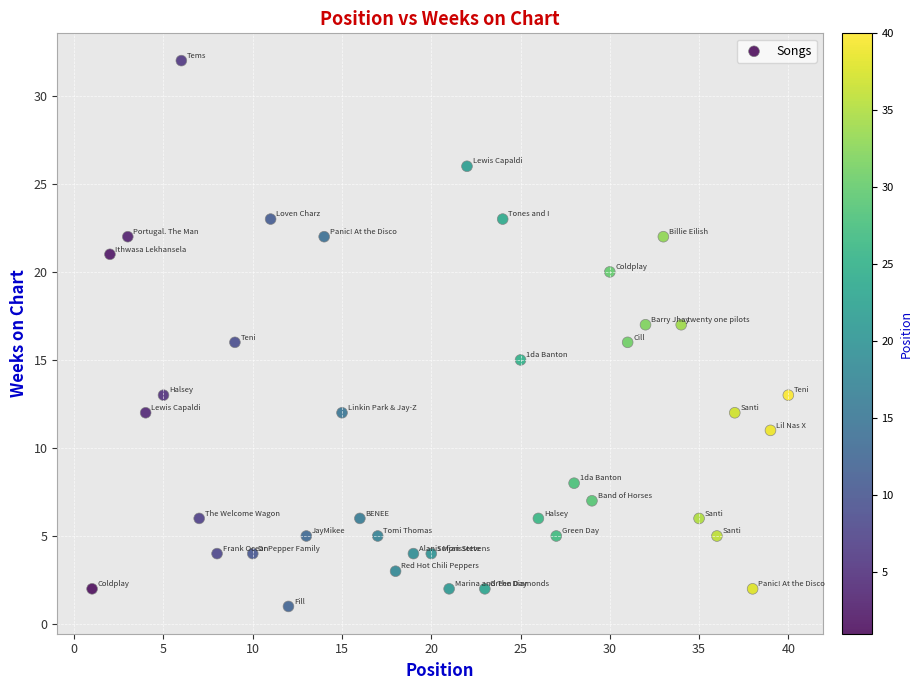

What is the range of Y values (max minus min)?

31